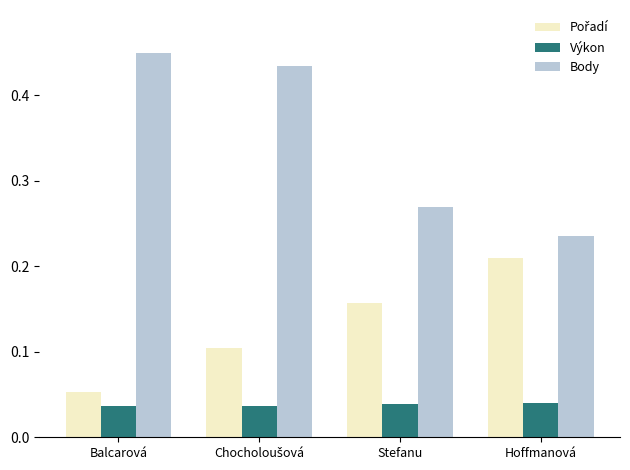

At which label does Body reach its minimum?

Hoffmanová